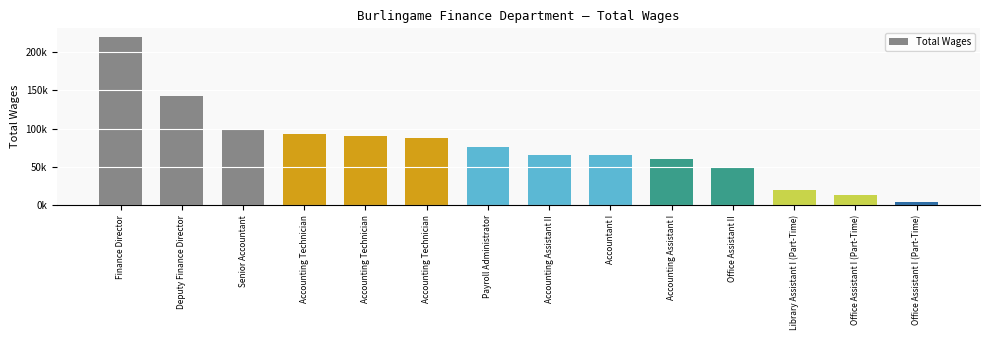

What is the smallest value displayed?

4560